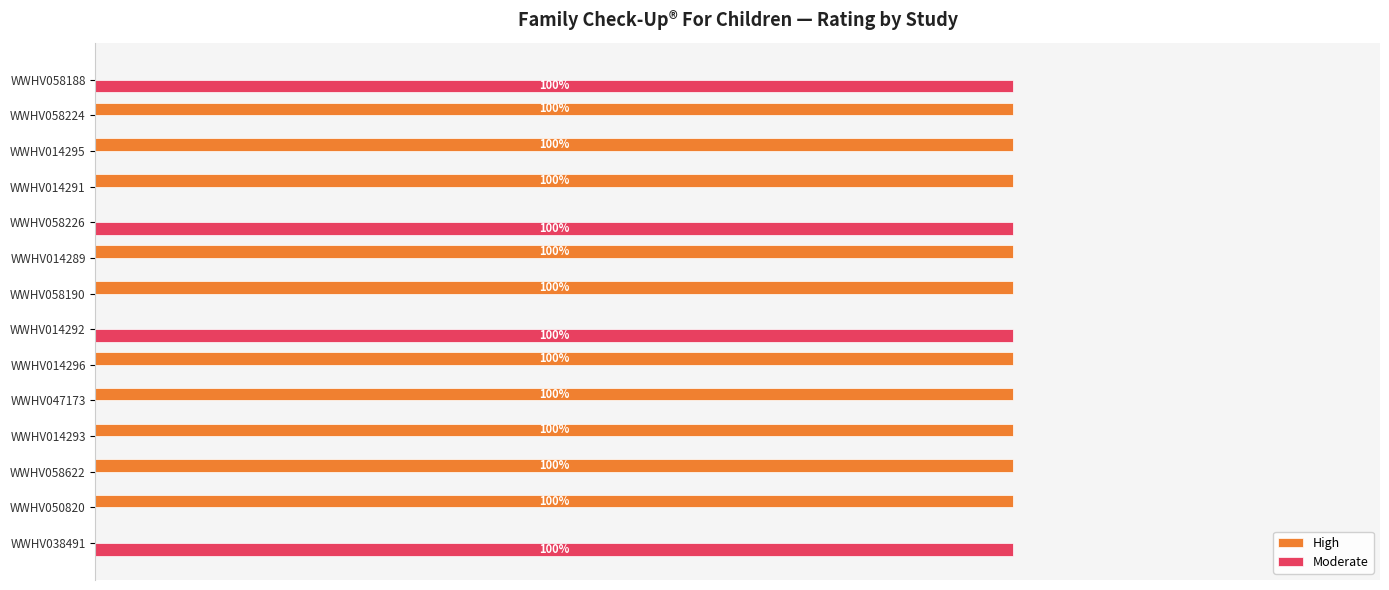

What are all the series names shown in the legend?

High, Moderate